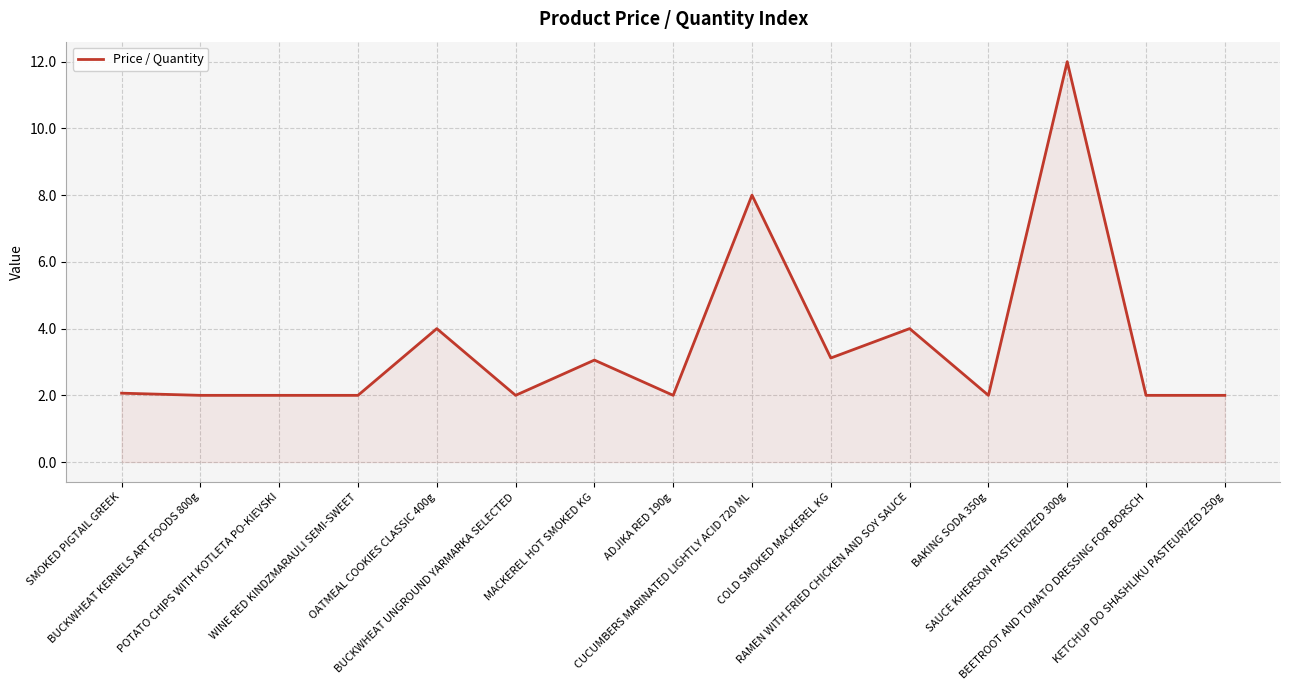

What is the minimum value shown in the chart?

2.0